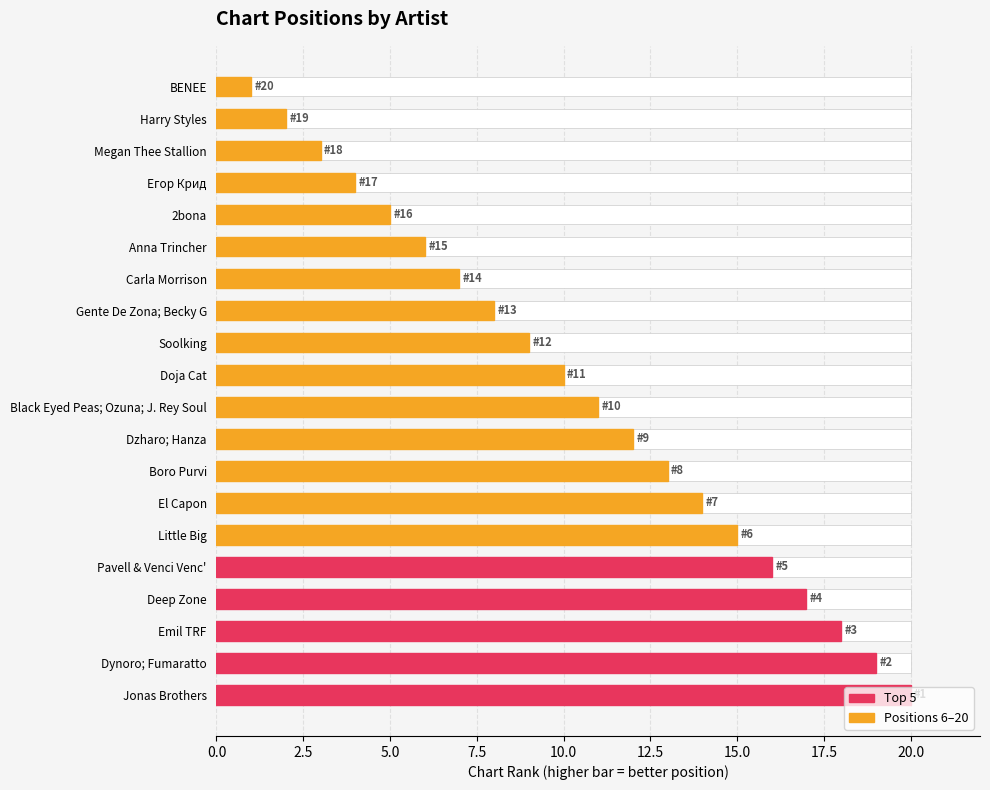

Does the chart contain stacked bars?

No